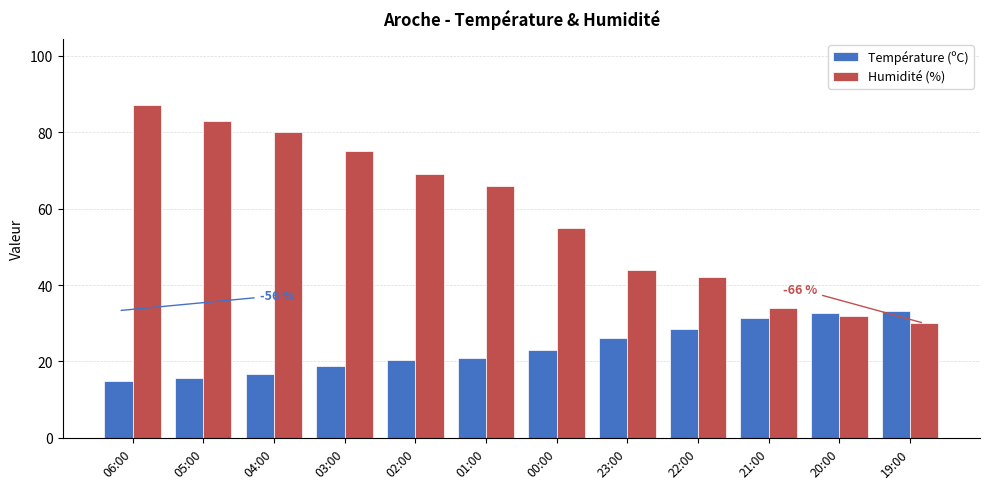

What is the value of the Température (ºC) bar at the 8th from the left?

26.2